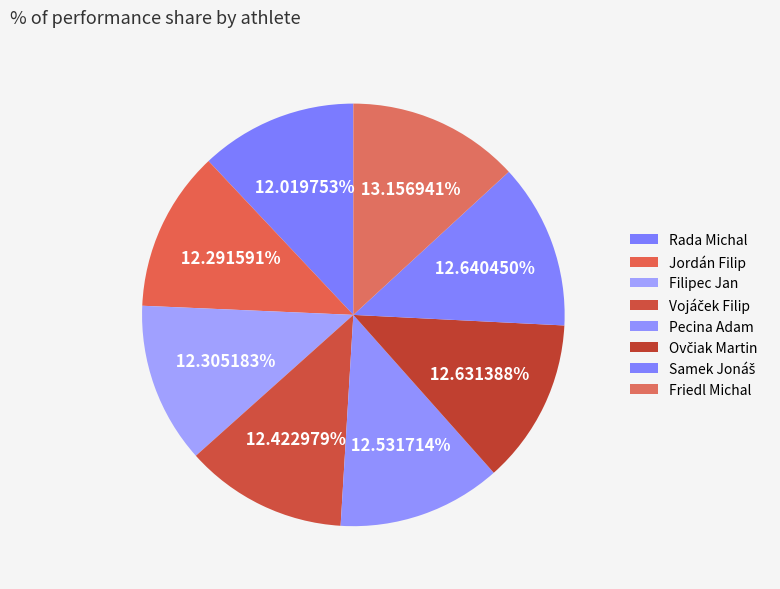

Is there any slice that represents more than half of the pie?

No